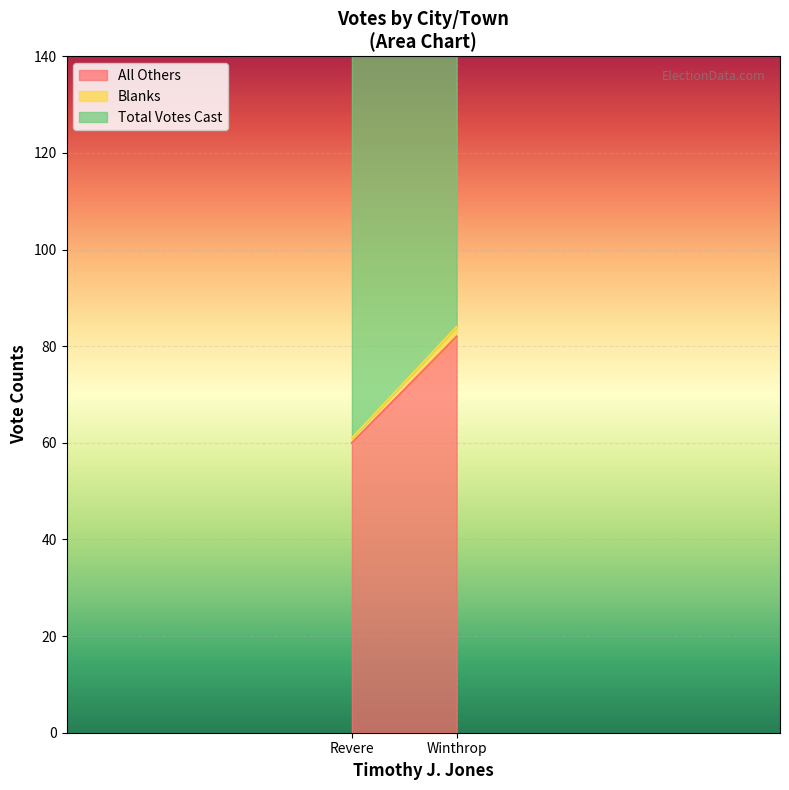

At which category is the sum across all series the highest?

Winthrop